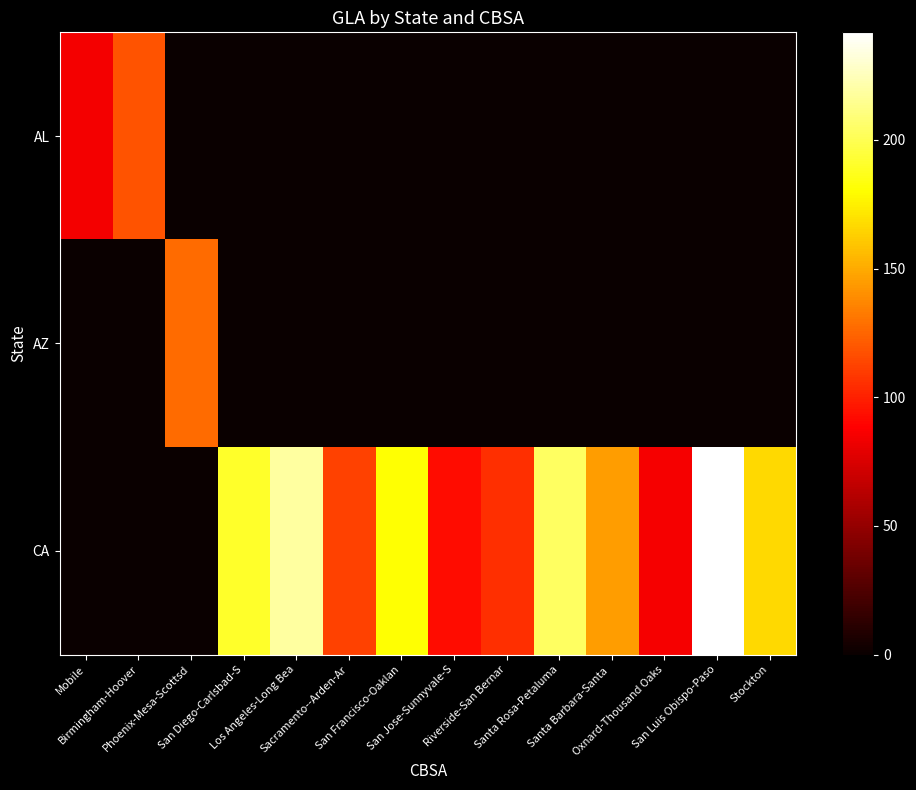

How many series are shown in this chart?

3